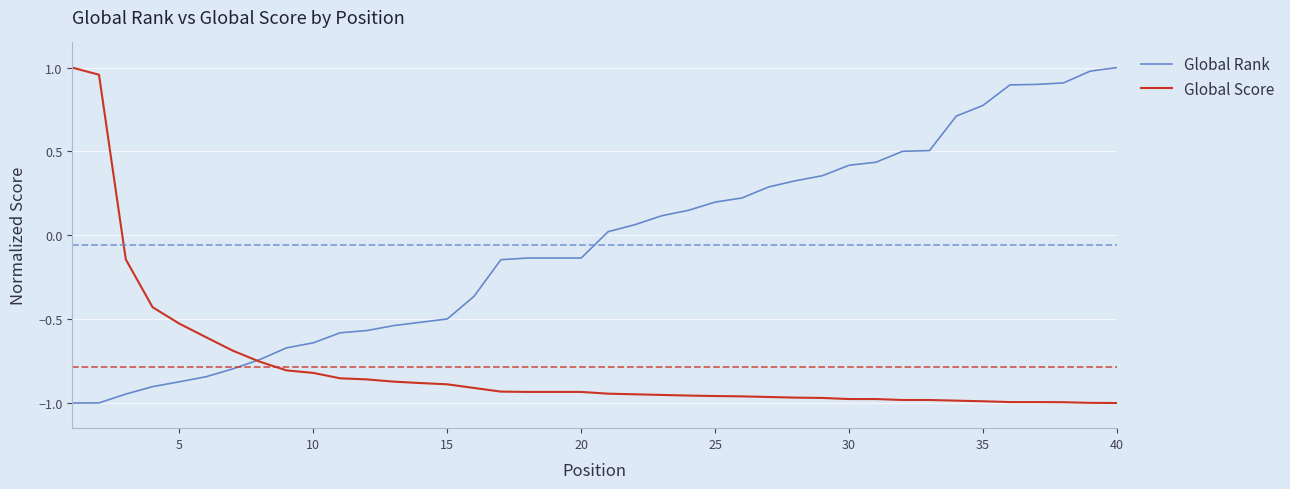

At how many categories does at least one series exceed 0?

22